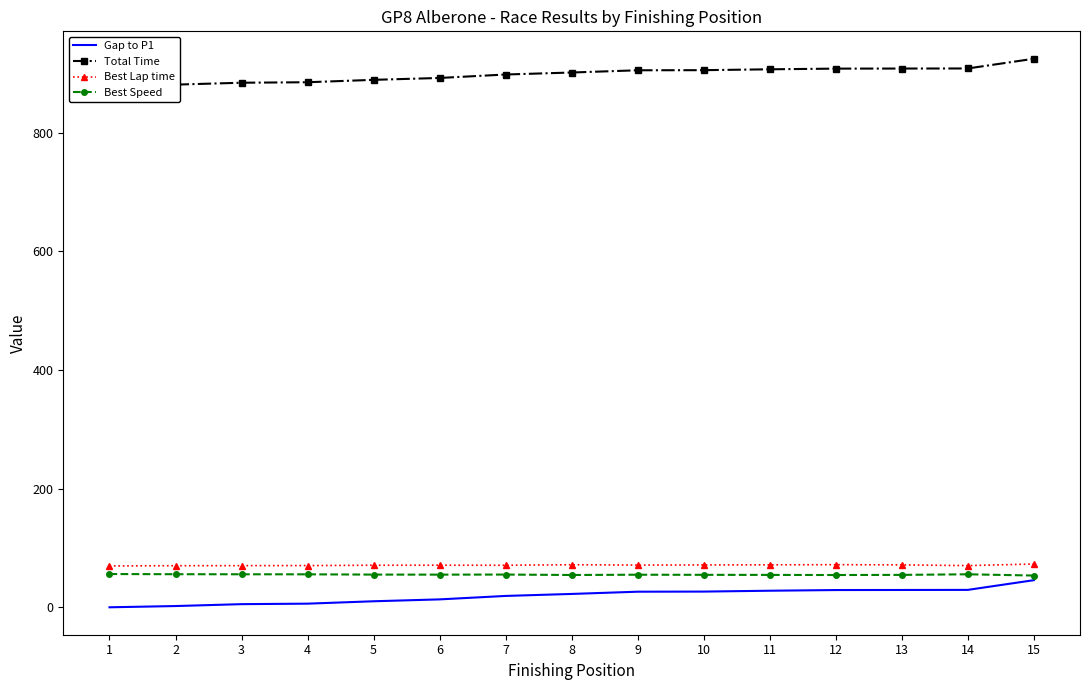

At which category is the sum across all series the highest?

15